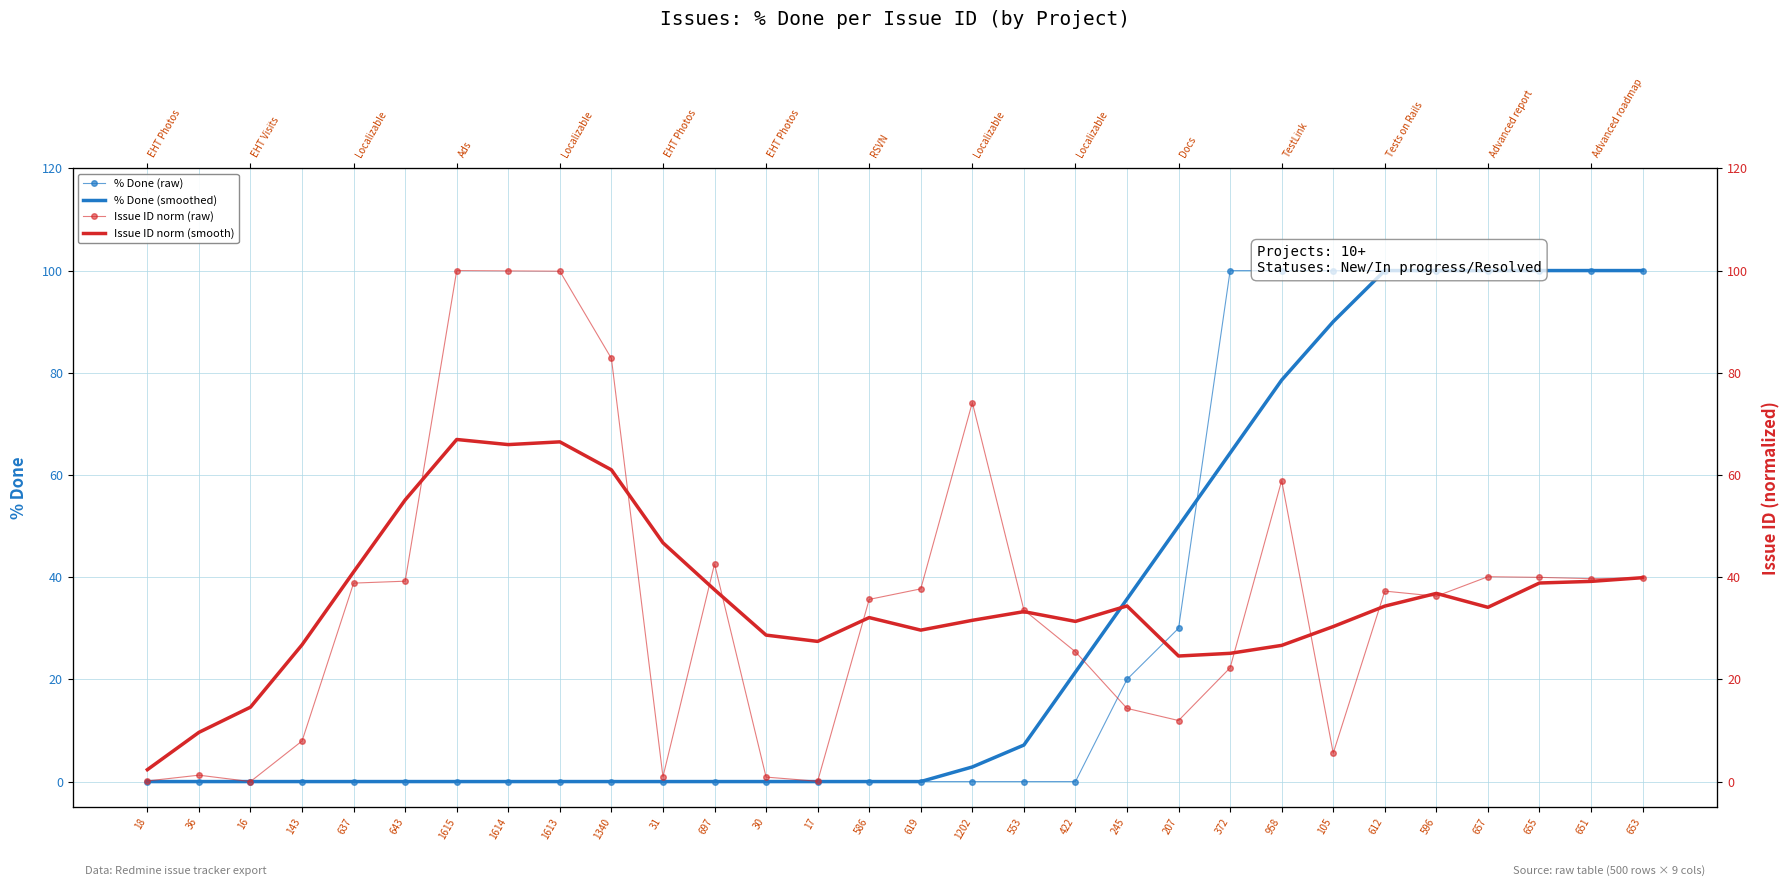

How many intersections are there between % Done (smoothed) and % Done (raw)?

1